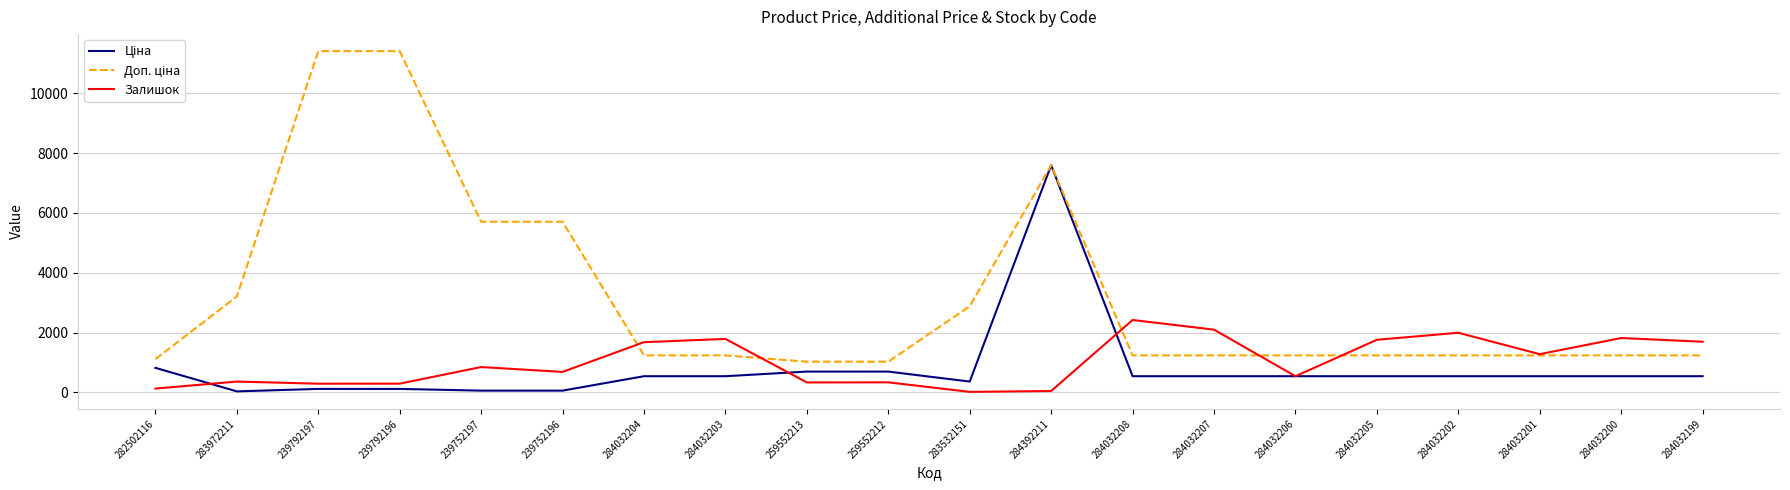

Is it true that Залишок equals 125.0 at 282502116?

True